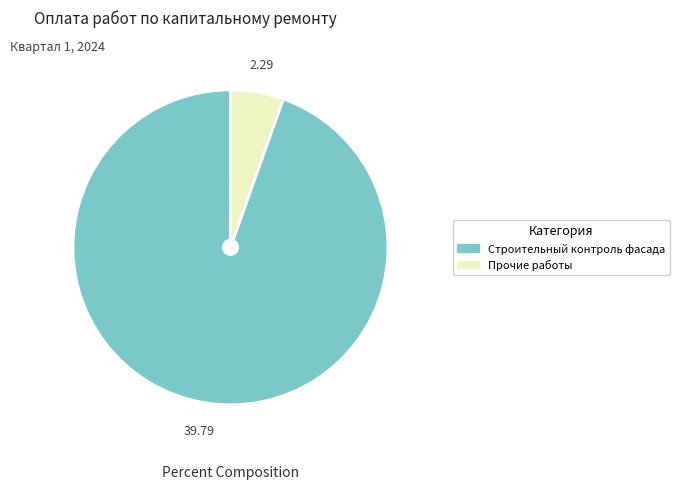

How many slices are in this pie chart?

2